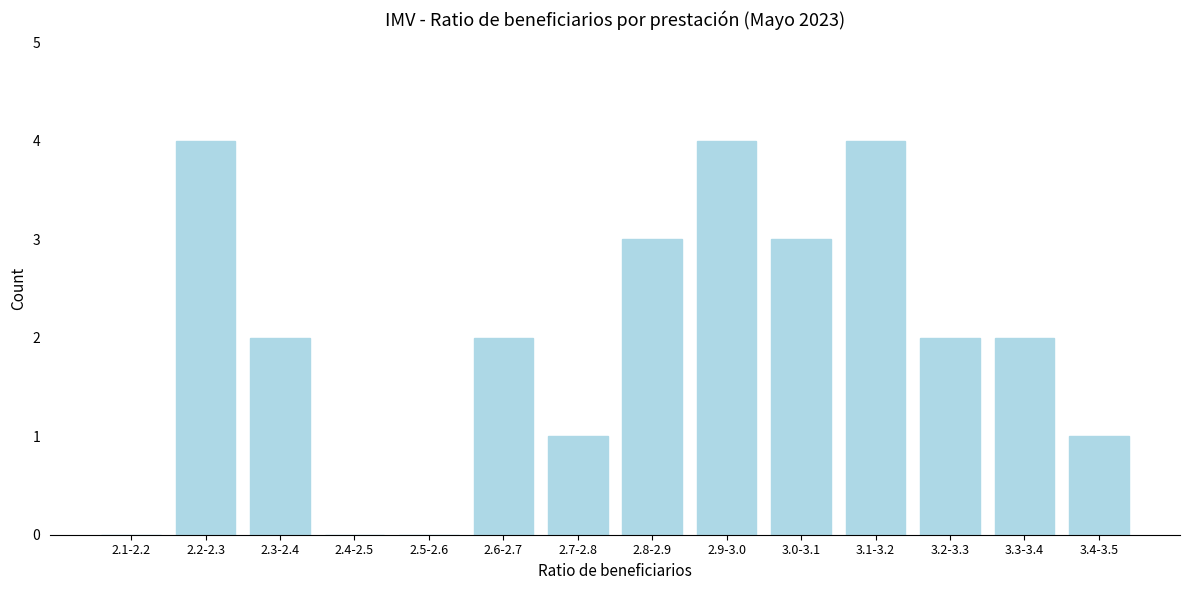

Reading left to right, transcribe all the data shown in this chart.

2.1-2.2=0	2.2-2.3=4	2.3-2.4=2	2.4-2.5=0	2.5-2.6=0	2.6-2.7=2	2.7-2.8=1	2.8-2.9=3	2.9-3.0=4	3.0-3.1=3	3.1-3.2=4	3.2-3.3=2	3.3-3.4=2	3.4-3.5=1